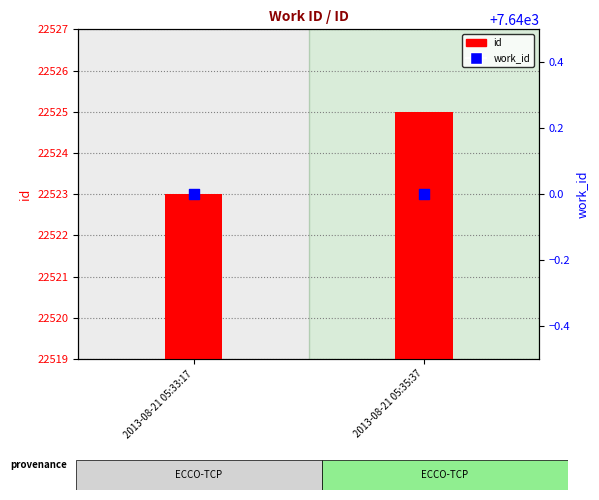

At how many categories does at least one series exceed 12956?

2